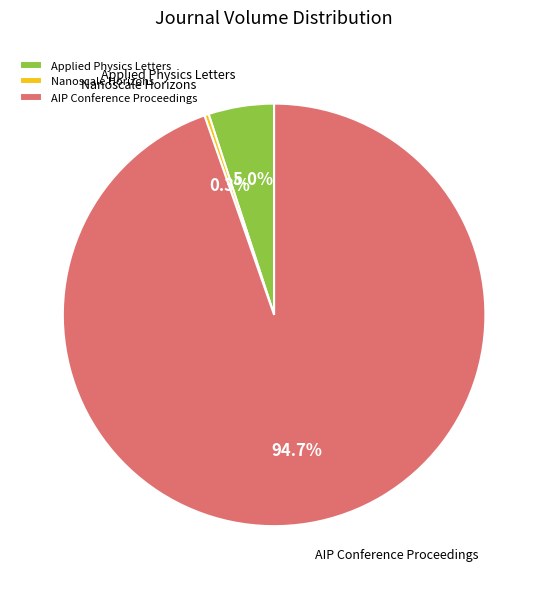

What percentage is NOT represented by AIP Conference Proceedings?

5.3%